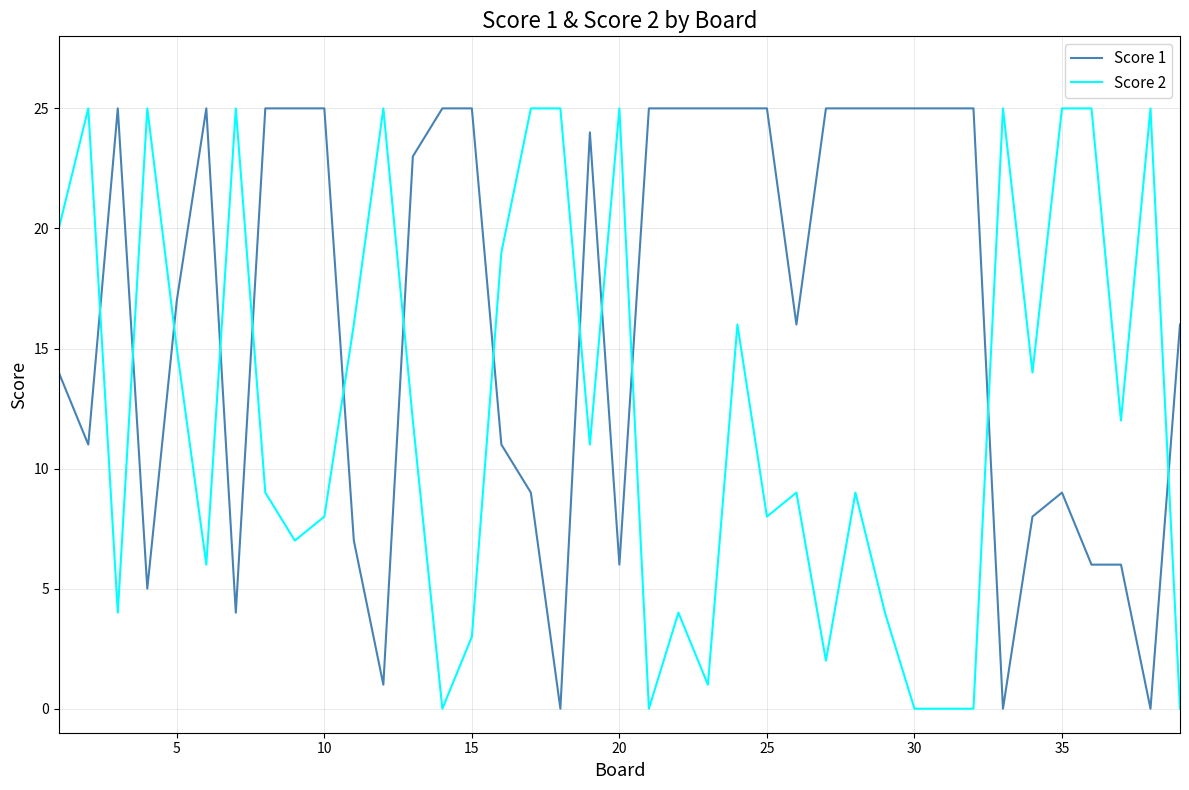

What is the average value of the Score 2 series?

12